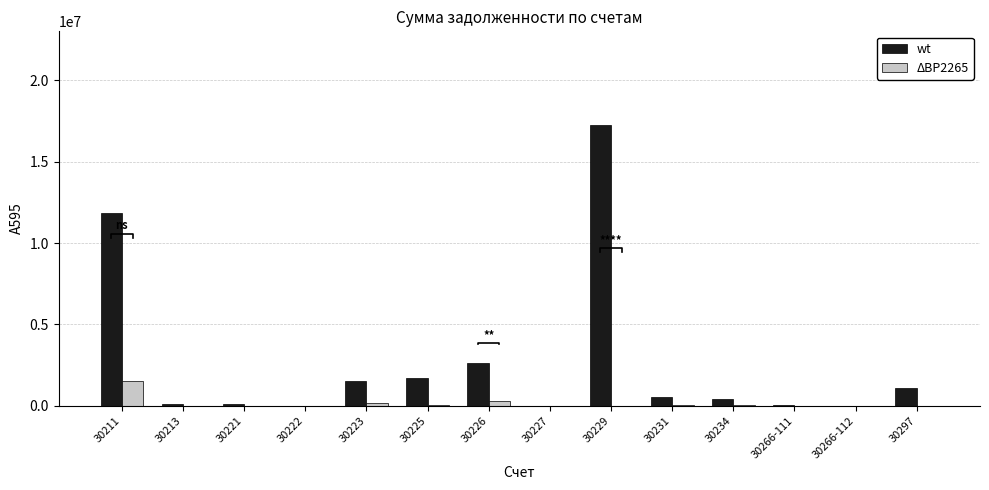

What is the value of the wt bar at the 3rd from the left?

94942.9